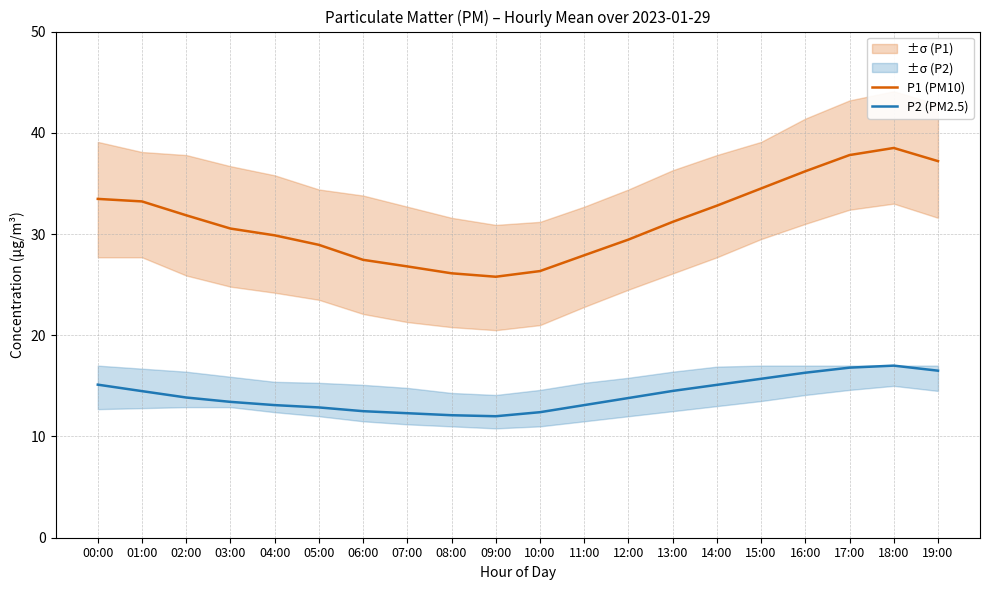

What is the difference between the highest and lowest values at 12:00?

15.6